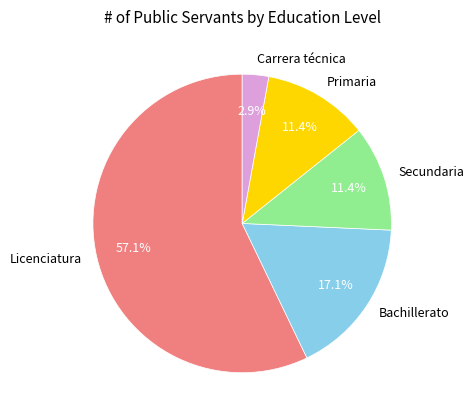

Which slice is the smallest?

Carrera técnica